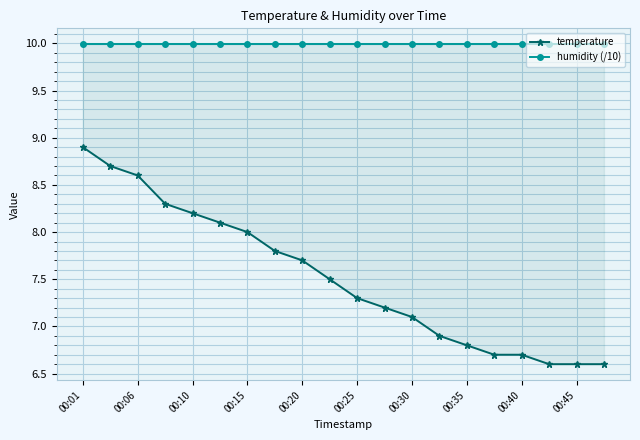

Which series changed the most between 00:10 and 13?

temperature